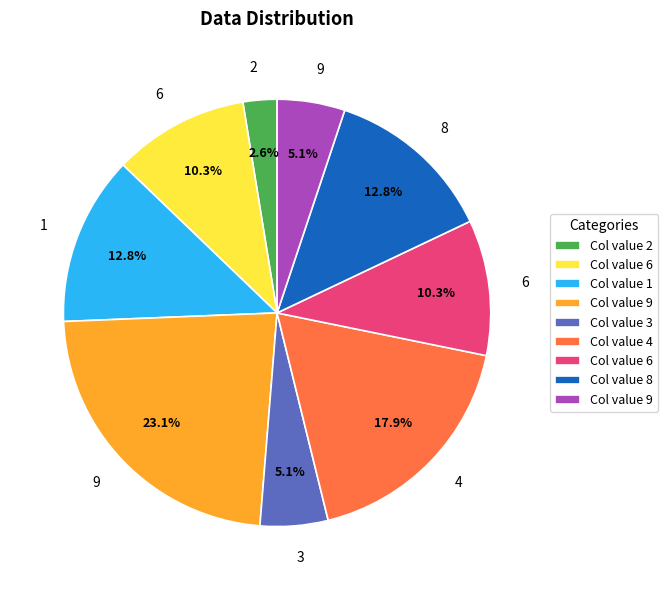

Does any single category account for the majority?

No